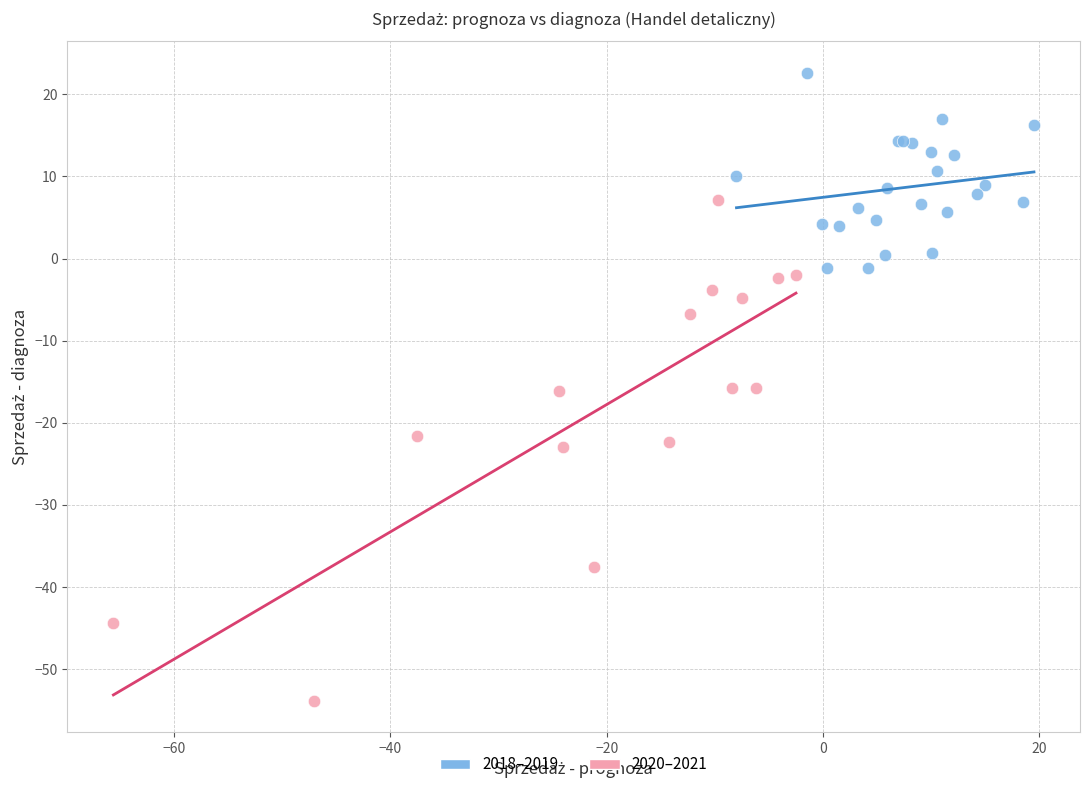

Which series reaches the maximum Y coordinate?

2018–2019